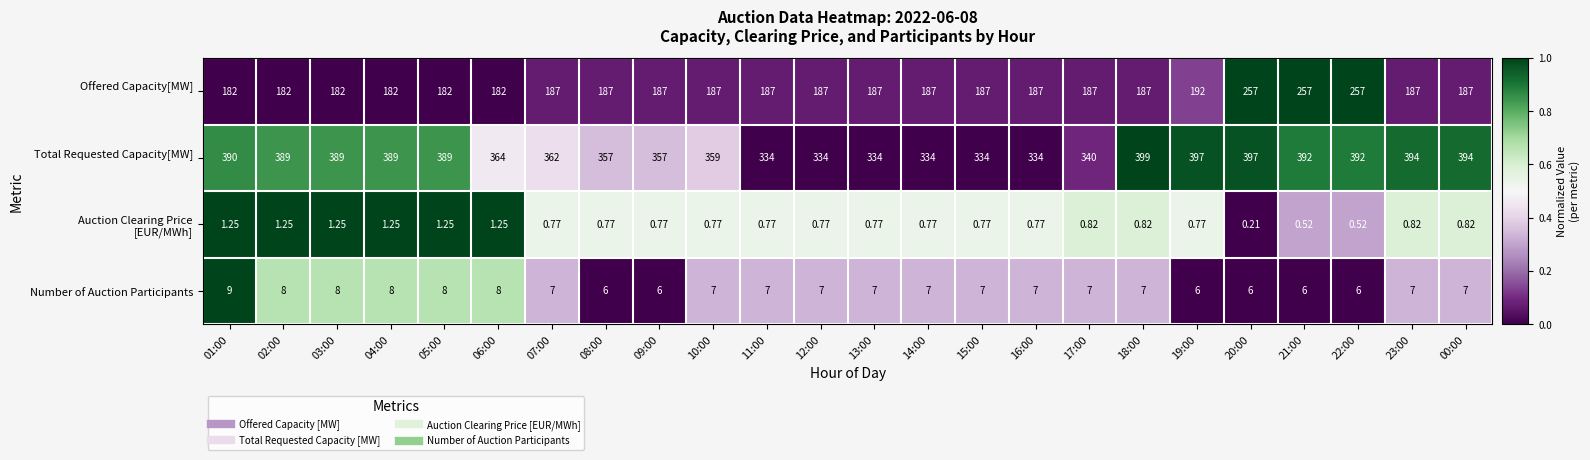

At which category does the chart reach its minimum across all series?

20:00